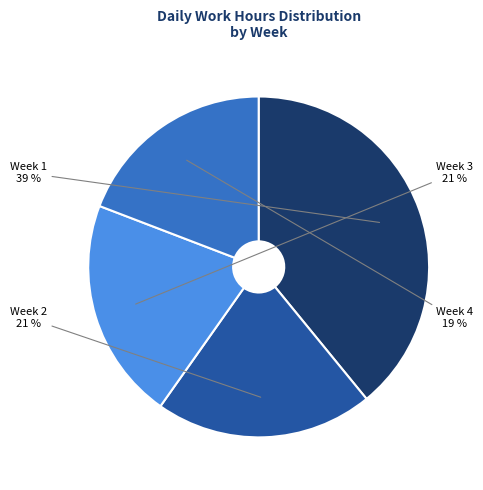

Does any single category account for the majority?

No